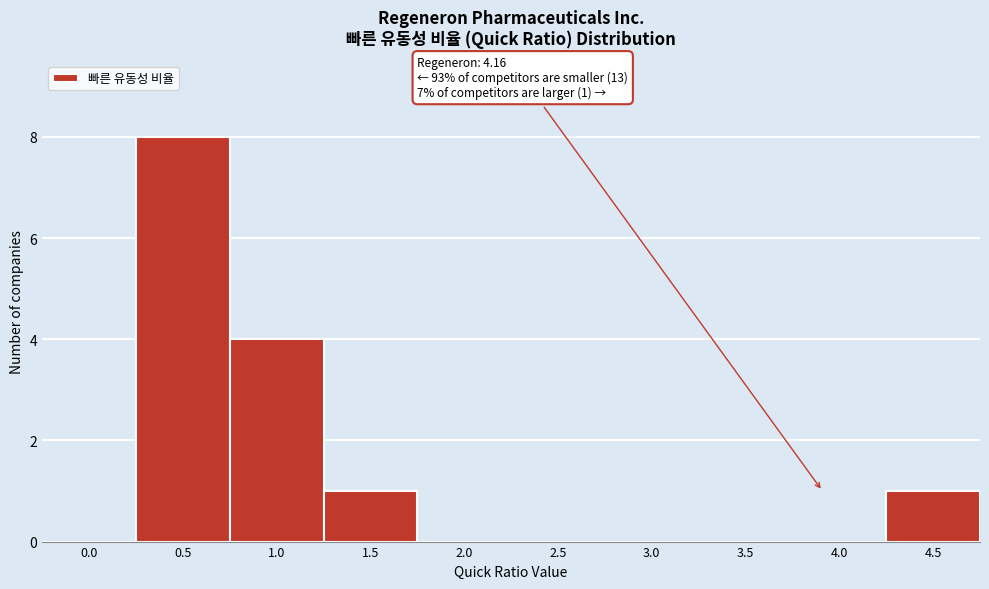

Reading right to left, extract all data points from this chart.

4.5=1	4.0=0	3.5=0	3.0=0	2.5=0	2.0=0	1.5=1	1.0=4	0.5=8	0.0=0